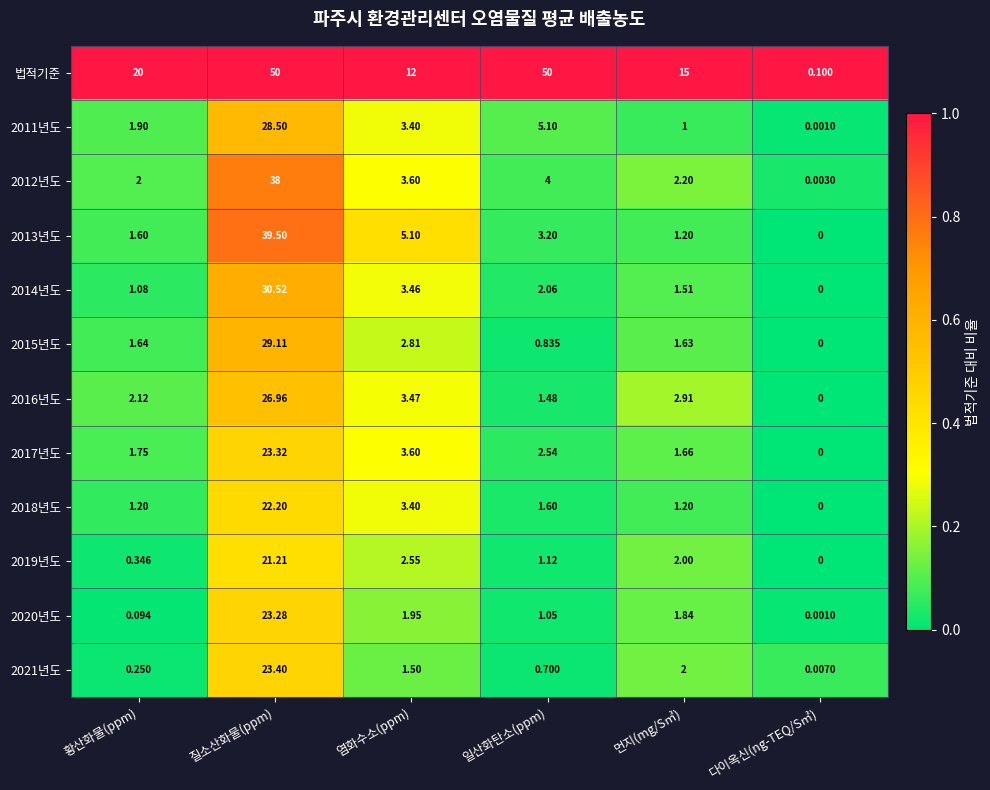

At which label does 2011년도 first exceed 3?

질소산화물(ppm)